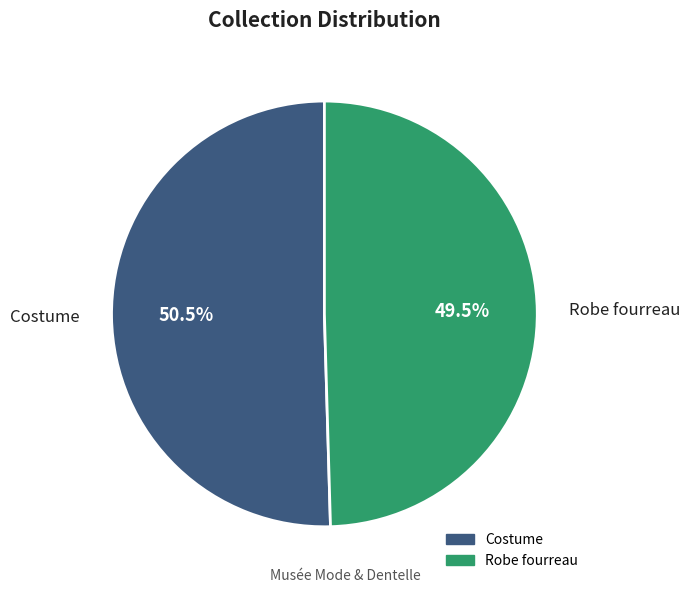

Approximately how many times larger is the value at Costume compared to Robe fourreau?

1.0